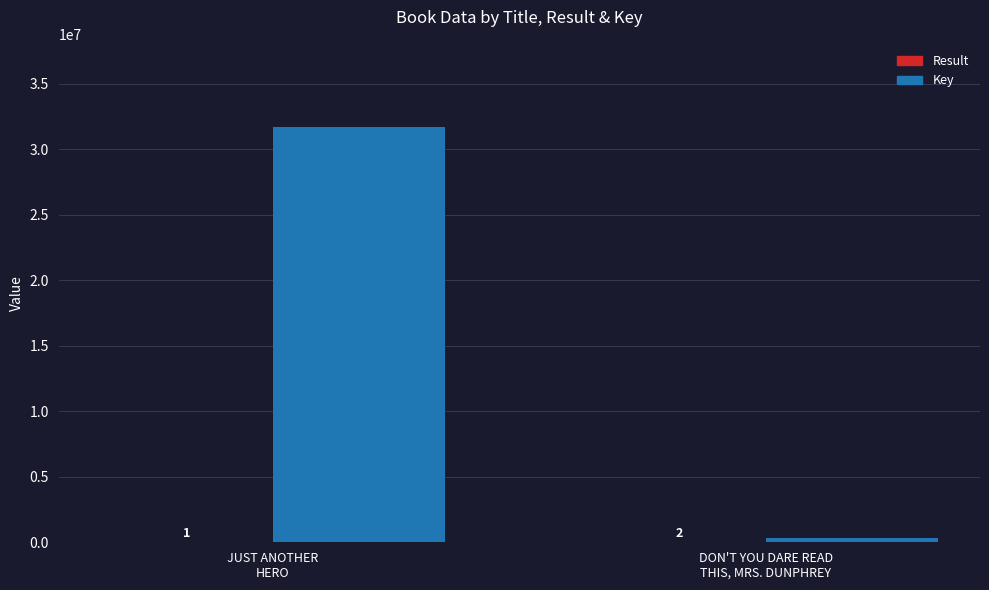

What is the sum of all Key values?

32039657